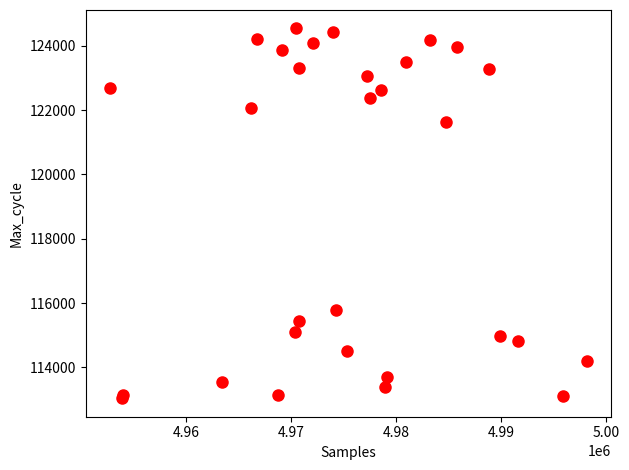

What Y value in the scatter plot is closest to 118790?

121622